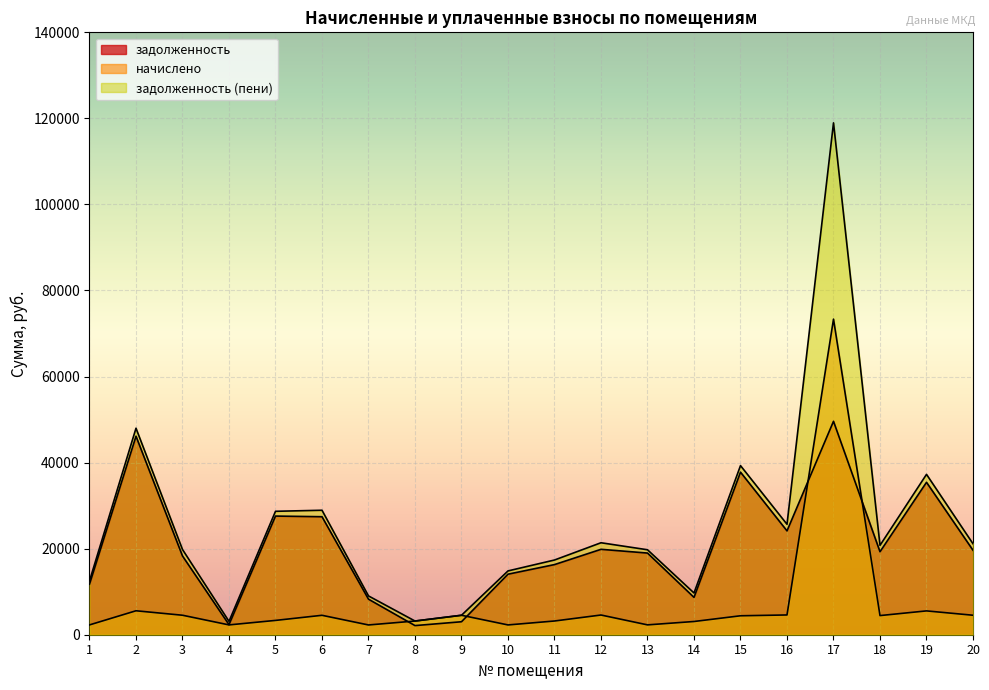

What is the difference between the second highest and second lowest values in the начислено series?

3290.4